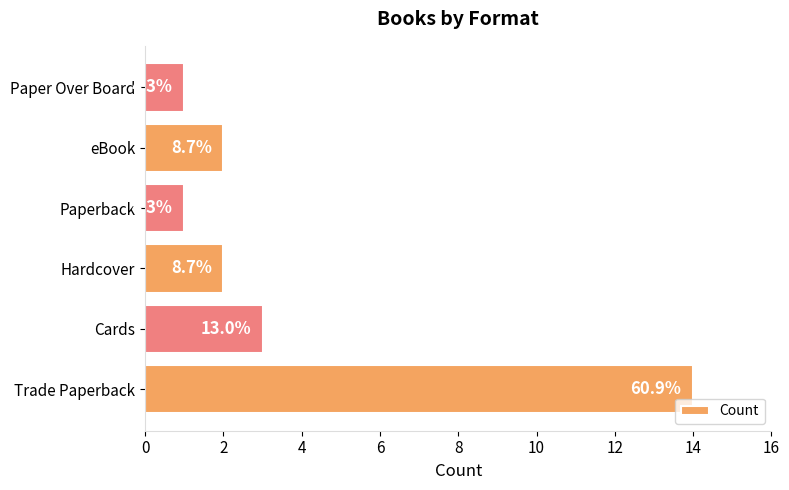

How many bars are there in total?

6